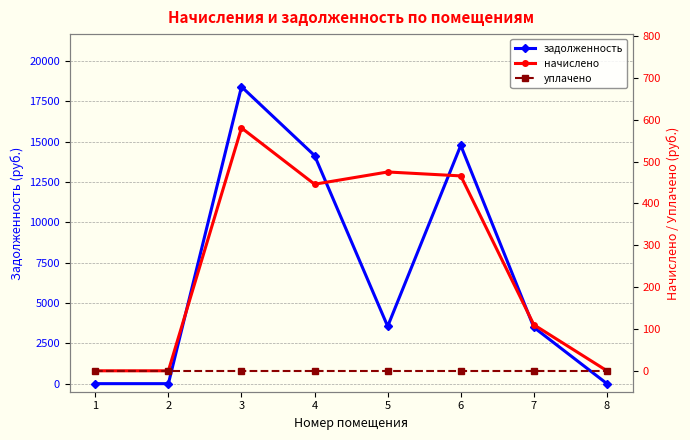

In задолженность, how many points are higher than both neighbors (excluding endpoints)?

2